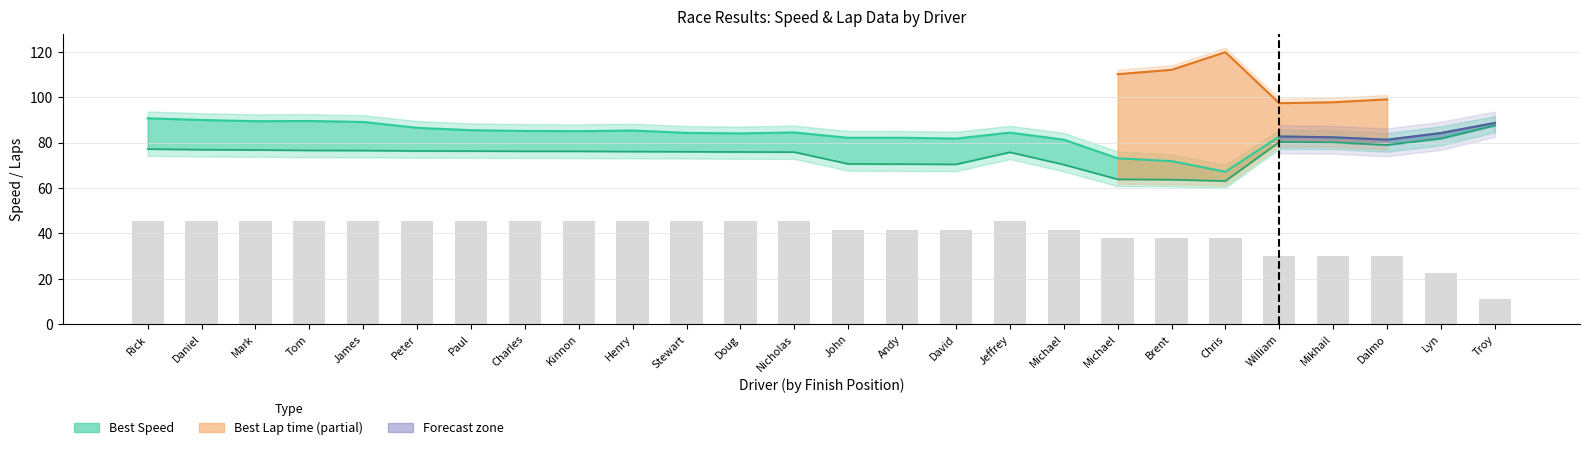

Where is Average Speed nearest to the value 75?

Jeffrey